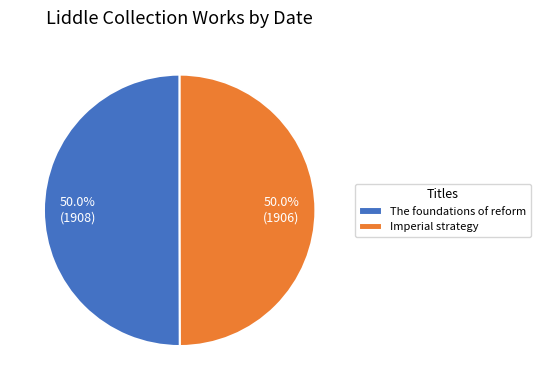

Approximately how many times larger is the value at Imperial strategy compared to The foundations of reform?

1.0